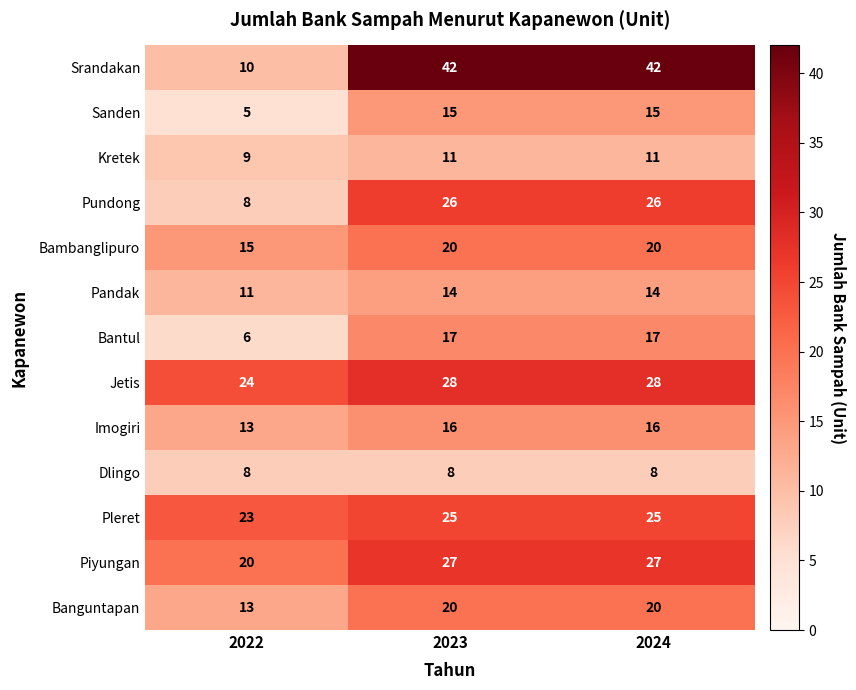

At how many categories does at least one series exceed 17?

3